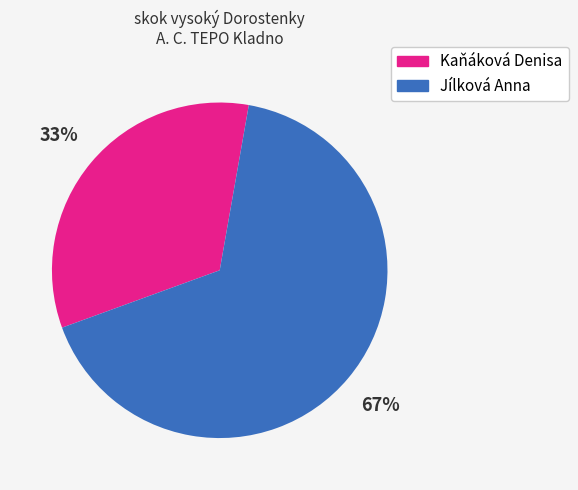

To the nearest percent, what percentage of the pie is Jílková Anna?

67%